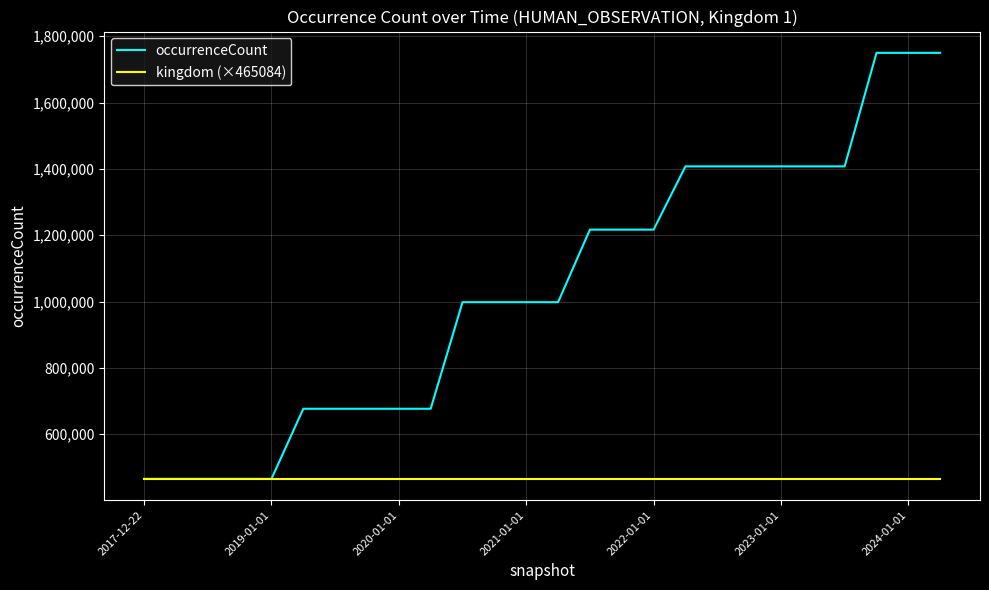

Count the number of data series in this chart.

2